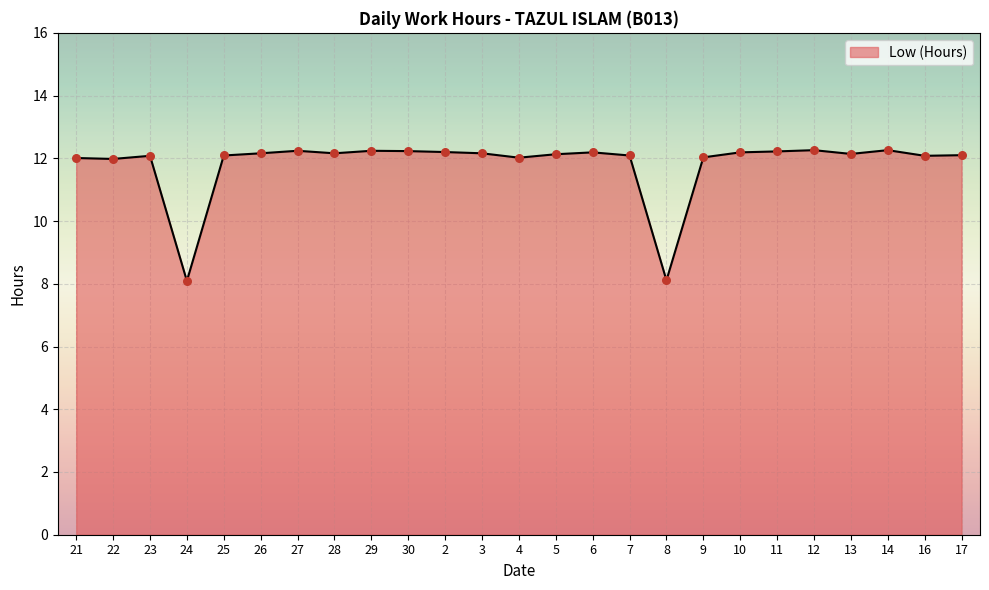

Approximately how many times larger is the value at 14 compared to 5?

1.0